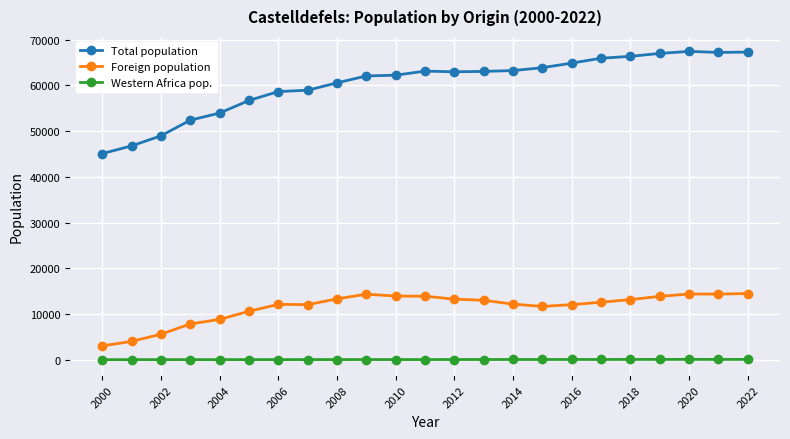

True or false: Foreign population has more than 1 interior local peaks.

True